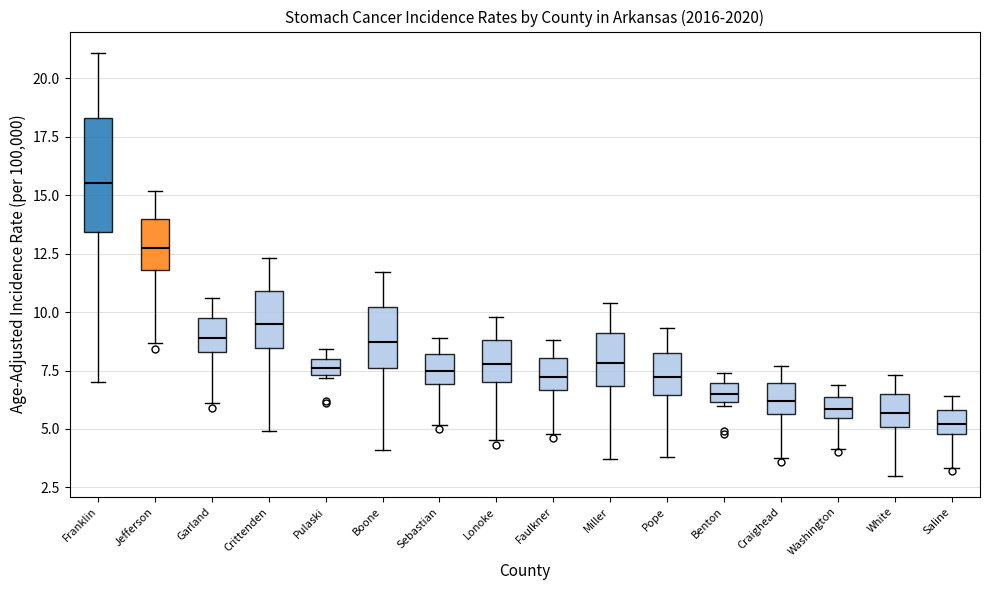

Comparing the boxes themselves (not the whiskers), which one is the tallest?

Franklin